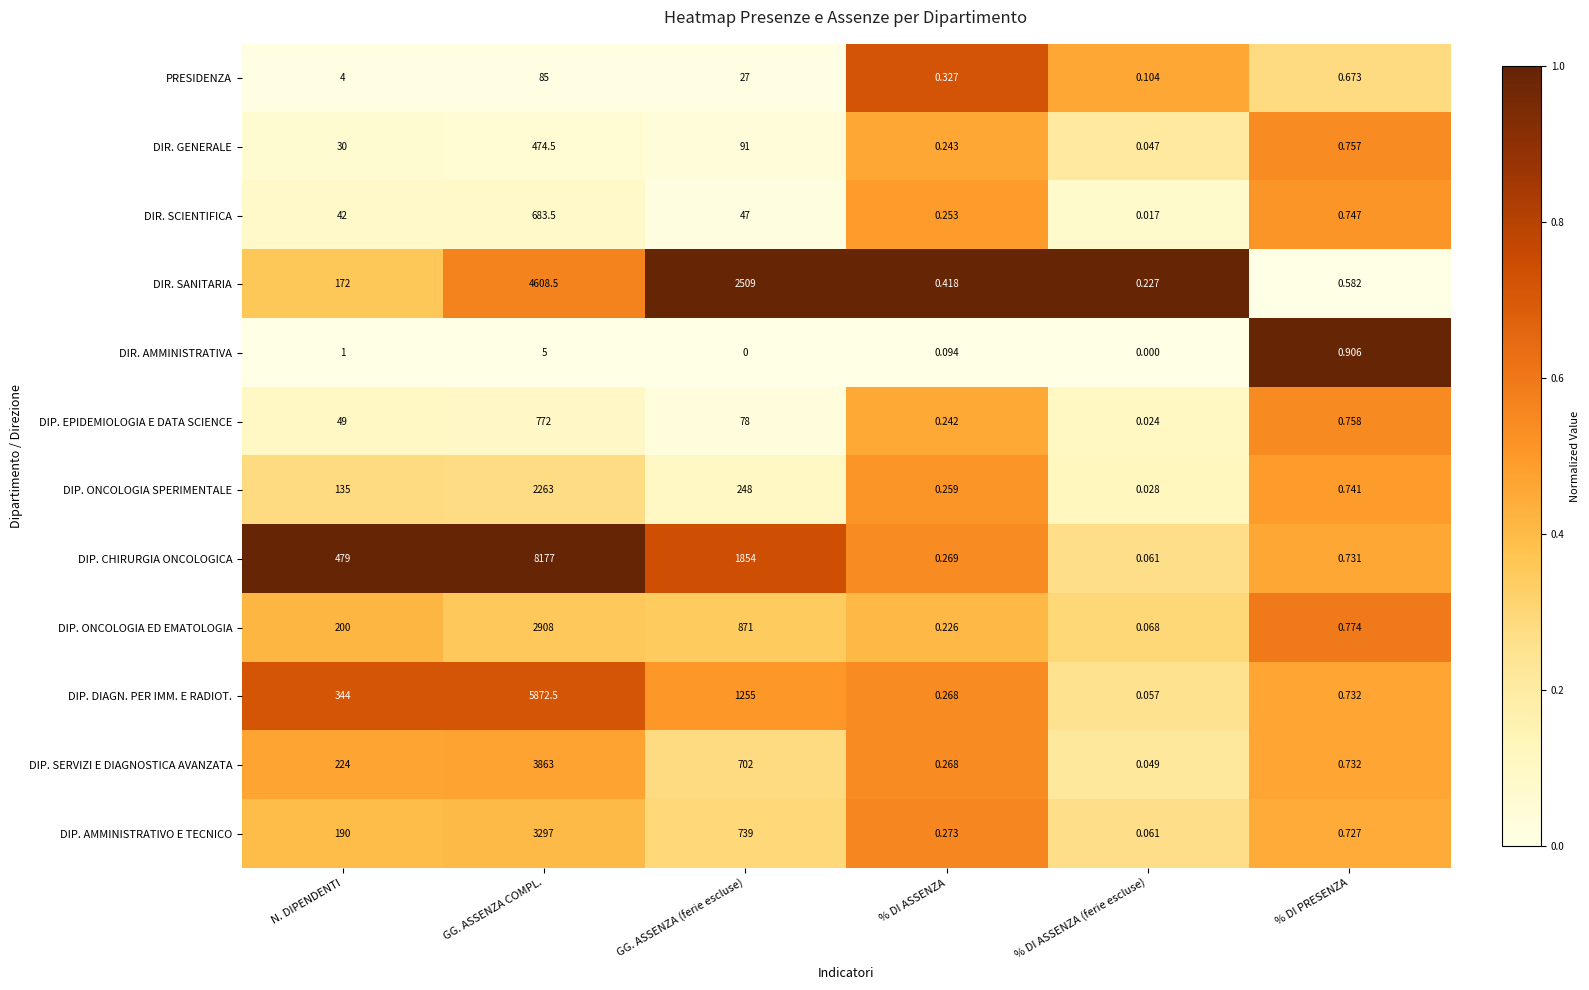

At which category is the sum across all series the highest?

GG. ASSENZA COMPL.